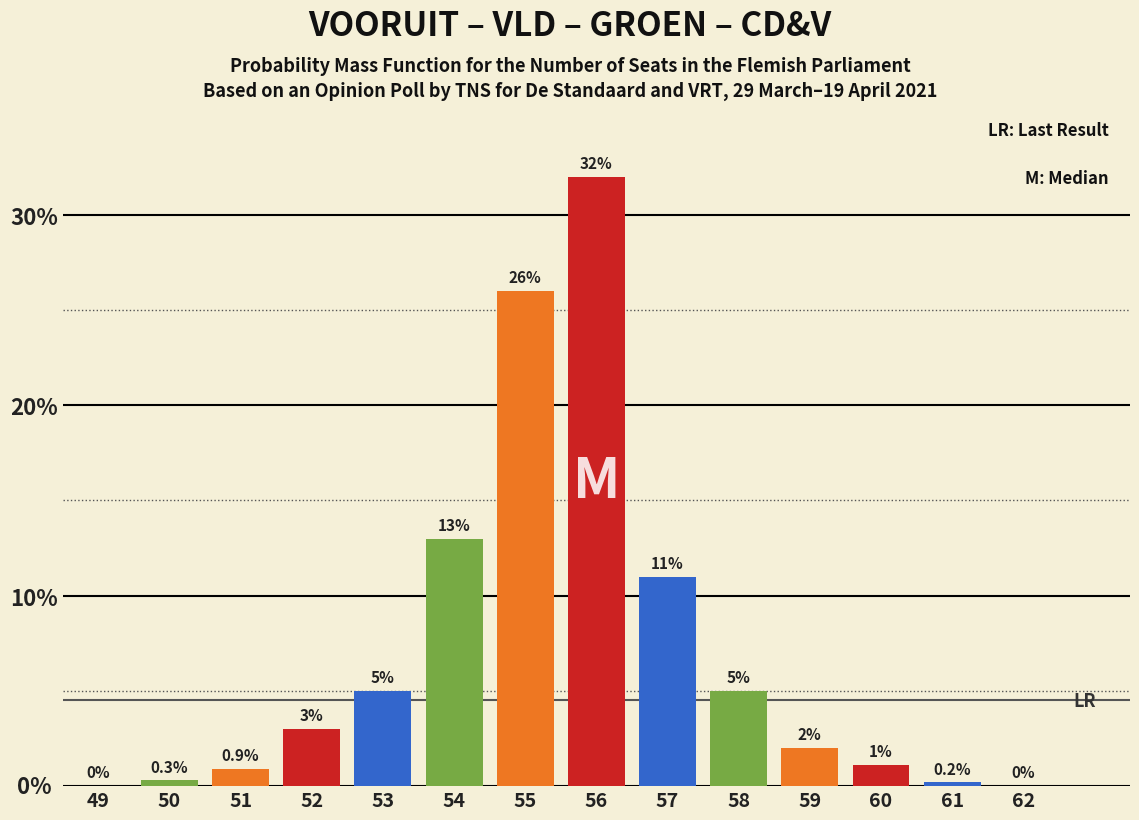

Reading left to right, list all the values displayed in this chart.

49=0.0	50=0.3	51=0.9	52=3.0	53=5.0	54=13.0	55=26.0	56=32.0	57=11.0	58=5.0	59=2.0	60=1.1	61=0.2	62=0.0